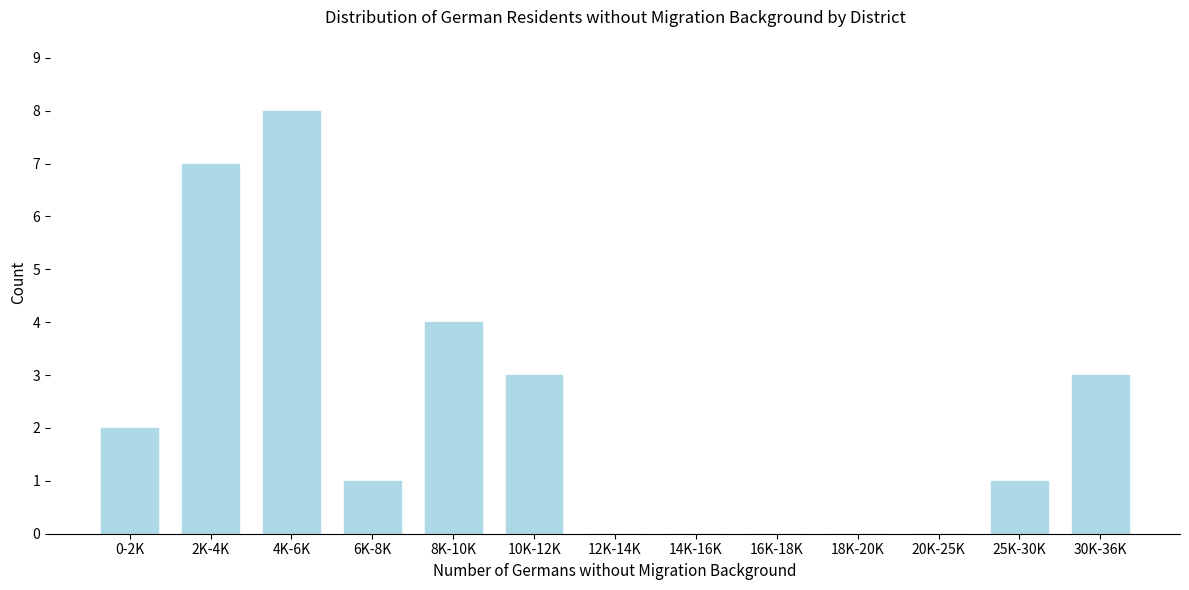

Reading left to right, list all the values displayed in this chart.

0-2K=2	2K-4K=7	4K-6K=8	6K-8K=1	8K-10K=4	10K-12K=3	12K-14K=0	14K-16K=0	16K-18K=0	18K-20K=0	20K-25K=0	25K-30K=1	30K-36K=3